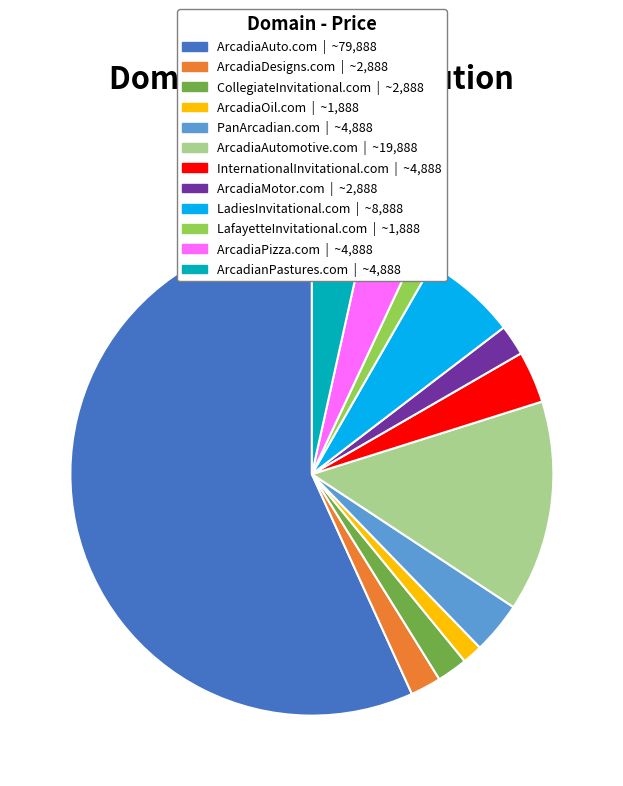

Count the number of slices in the pie.

12